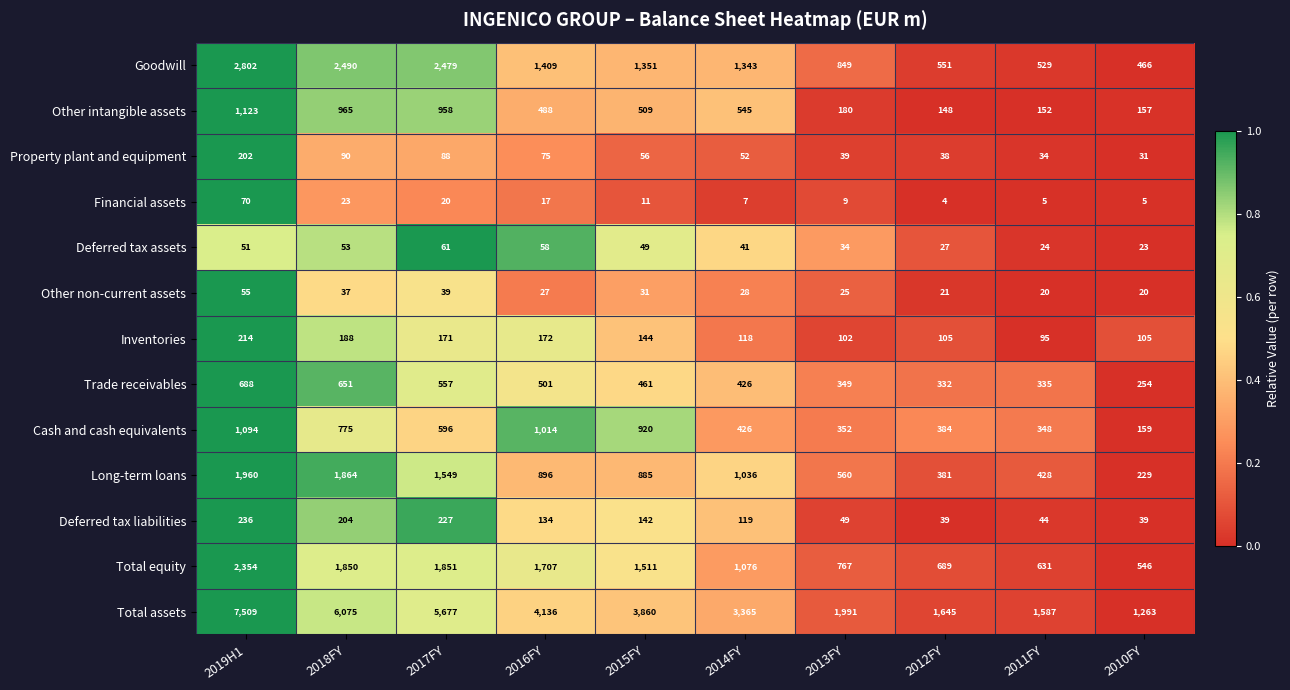

What is the difference between the maximum and minimum values in the Total assets series?

6246